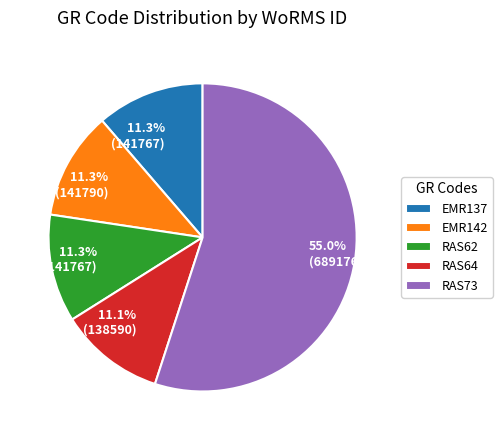

To the nearest percent, what is the combined percentage of EMR142 and RAS64?

22%